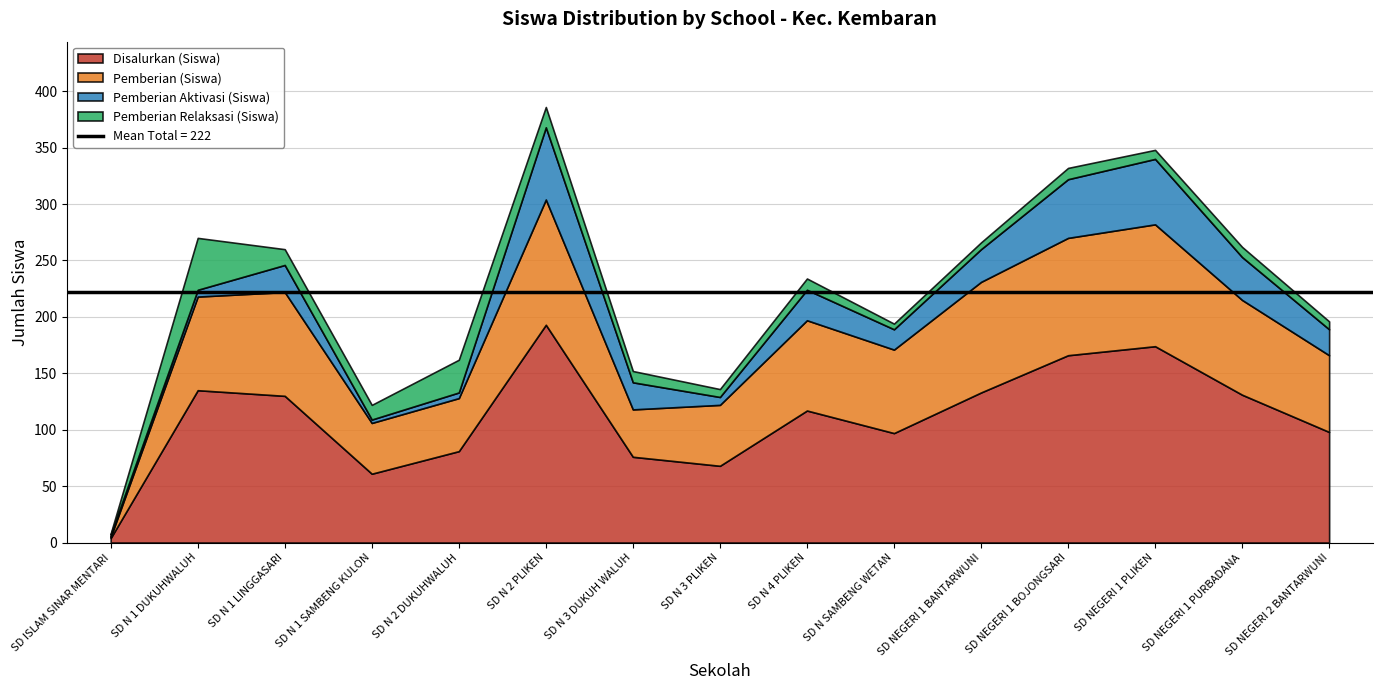

List the labels in order of Pemberian Aktivasi (Siswa) value, smallest first.

SD ISLAM SINAR MENTARI, SD N 1 SAMBENG KULON, SD N 2 DUKUHWALUH, SD N 1 DUKUHWALUH, SD N 3 PLIKEN, SD N SAMBENG WETAN, SD NEGERI 2 BANTARWUNI, SD N 1 LINGGASARI, SD N 3 DUKUH WALUH, SD N 4 PLIKEN, SD NEGERI 1 BANTARWUNI, SD NEGERI 1 PURBADANA, SD NEGERI 1 BOJONGSARI, SD NEGERI 1 PLIKEN, SD N 2 PLIKEN